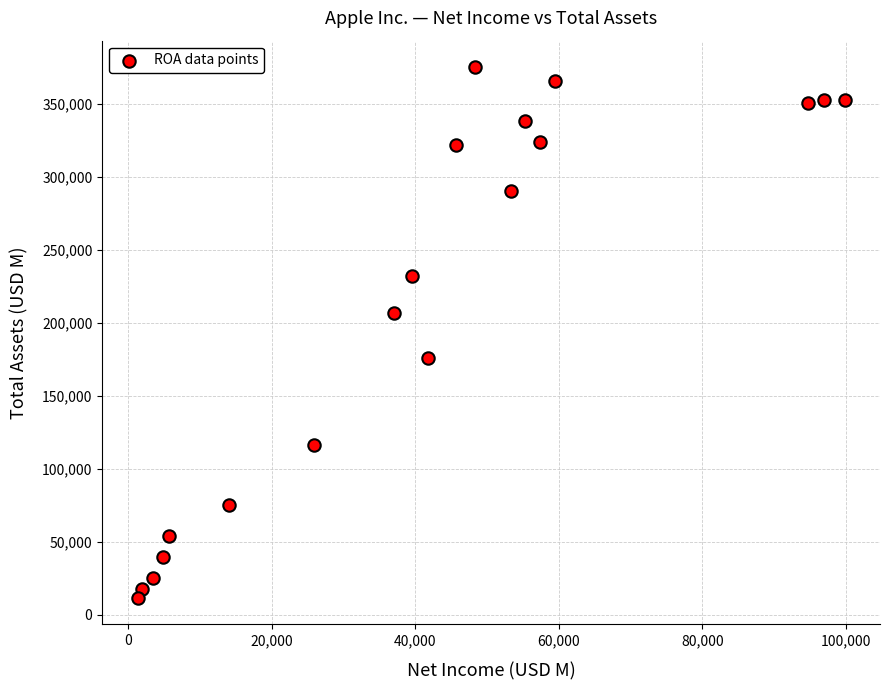

What is the range of Y values (max minus min)?

363768